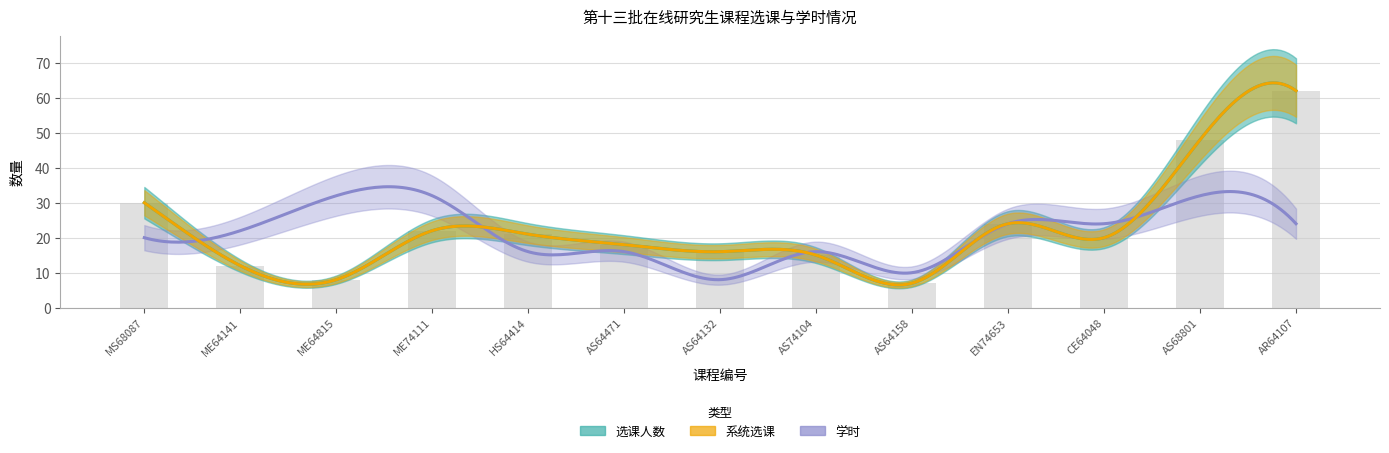

At which label does 系统选课 reach its minimum?

AS64158